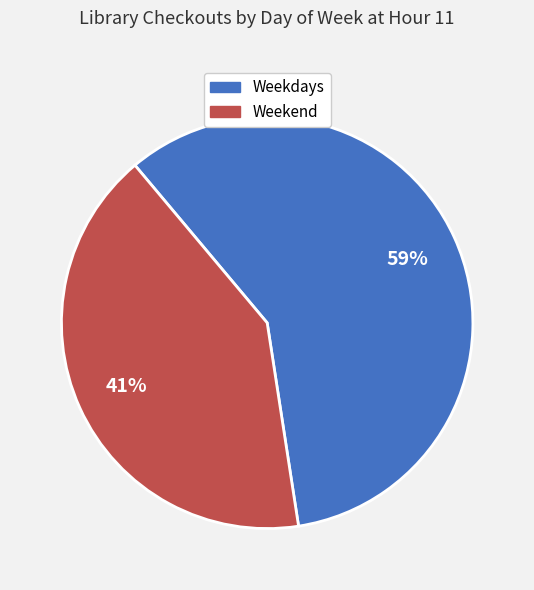

Is it true that Weekdays is 59% of the pie?

True